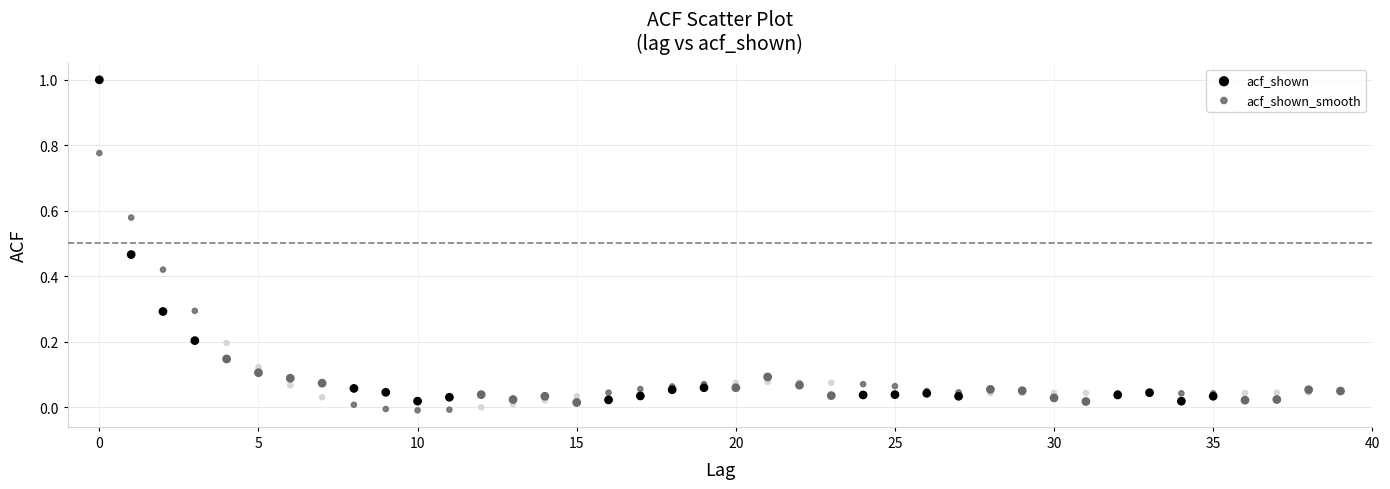

Which series has the largest Y range (max minus min)?

acf_shown